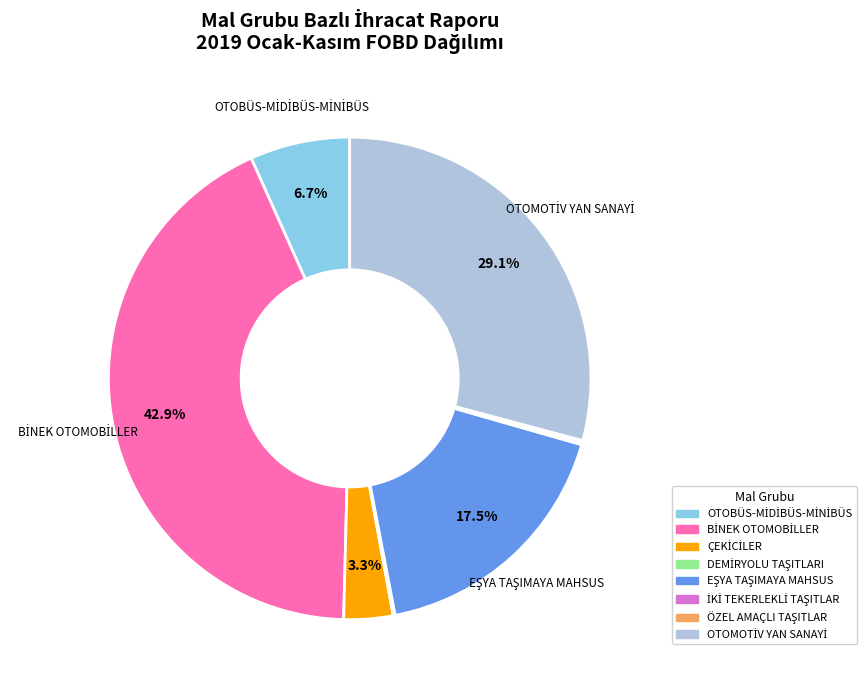

Does any single category account for the majority?

No